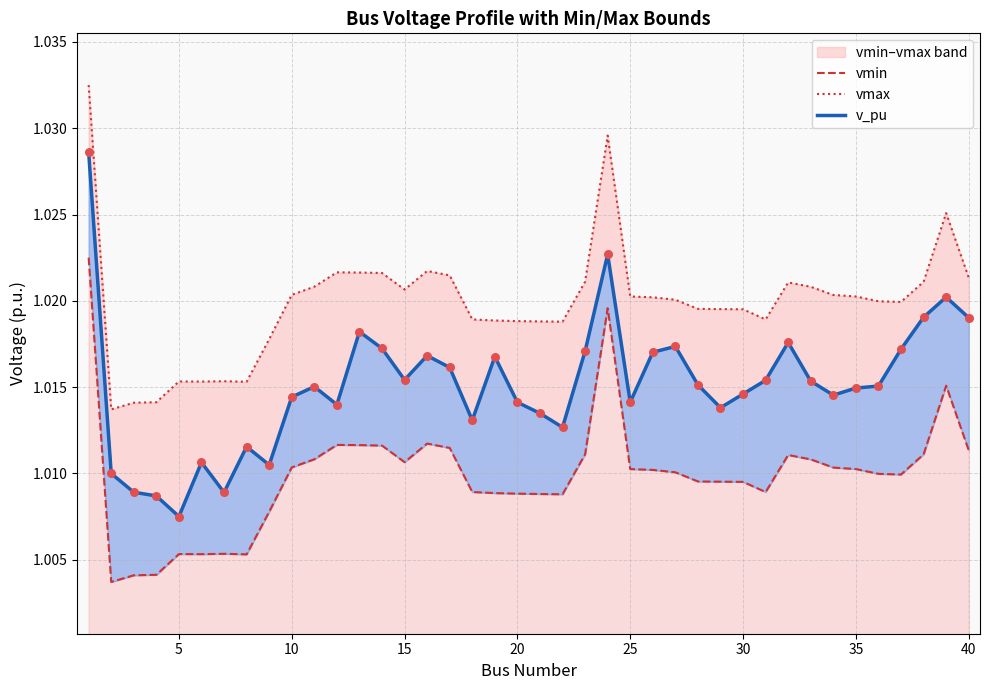

Which series has the largest total across all categories?

vmax